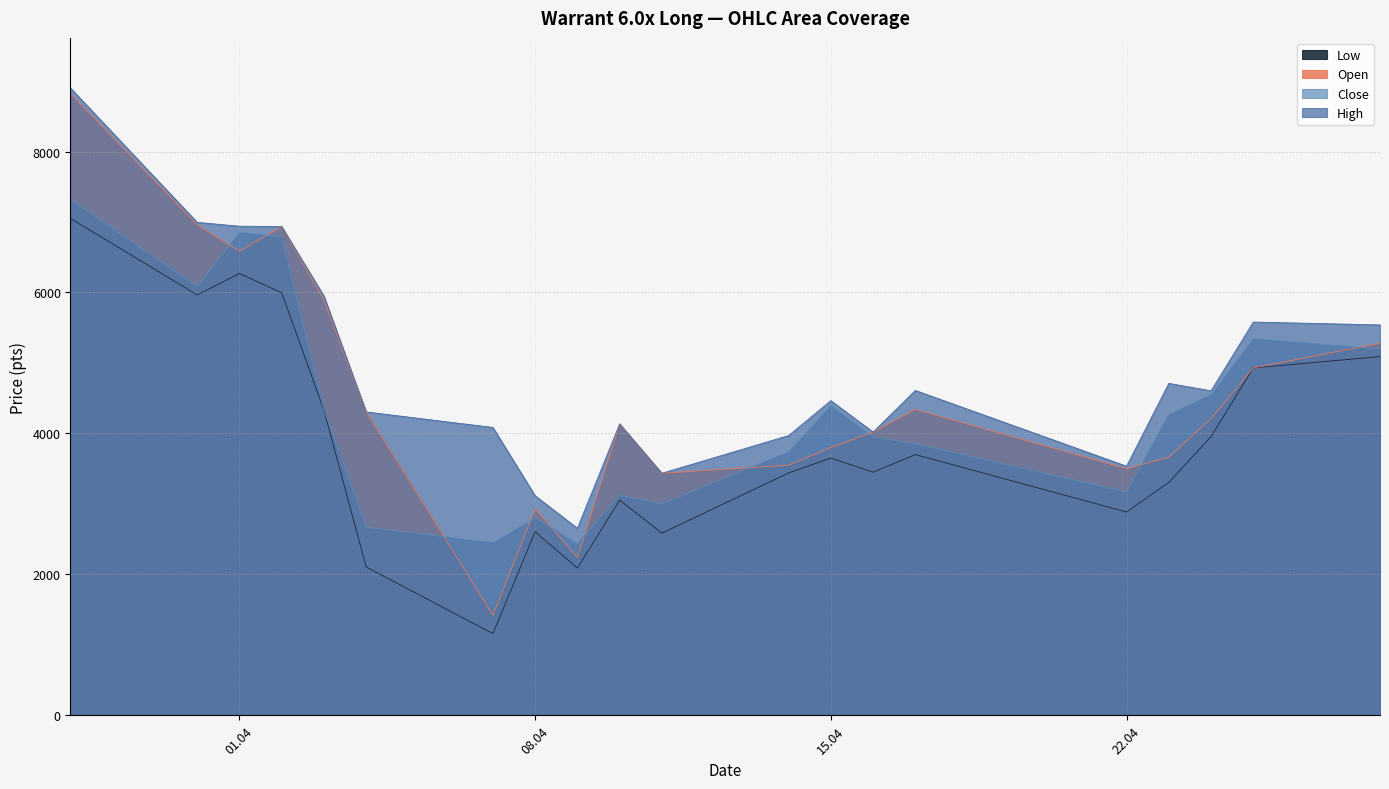

Reading right to left, extract all data points from this chart.

Open: 5280	4930	4210	3665	3500	4340	4020	3800	3550	3435	4135	2240	2930	1420	4305	5890	6935	6585	6960	8820
High: 5540	5580	4605	4710	3535	4610	4020	4465	3970	3435	4135	2655	3115	4085	4305	5950	6935	6940	6995	8900
Low: 5090	4930	3955	3305	2885	3700	3450	3650	3440	2585	3055	2090	2605	1160	2105	4330	5995	6270	5965	7050
Close: 5200	5345	4550	4270	3170	3855	3950	4395	3740	3000	3125	2435	2800	2450	2670	4340	6790	6855	6085	7320